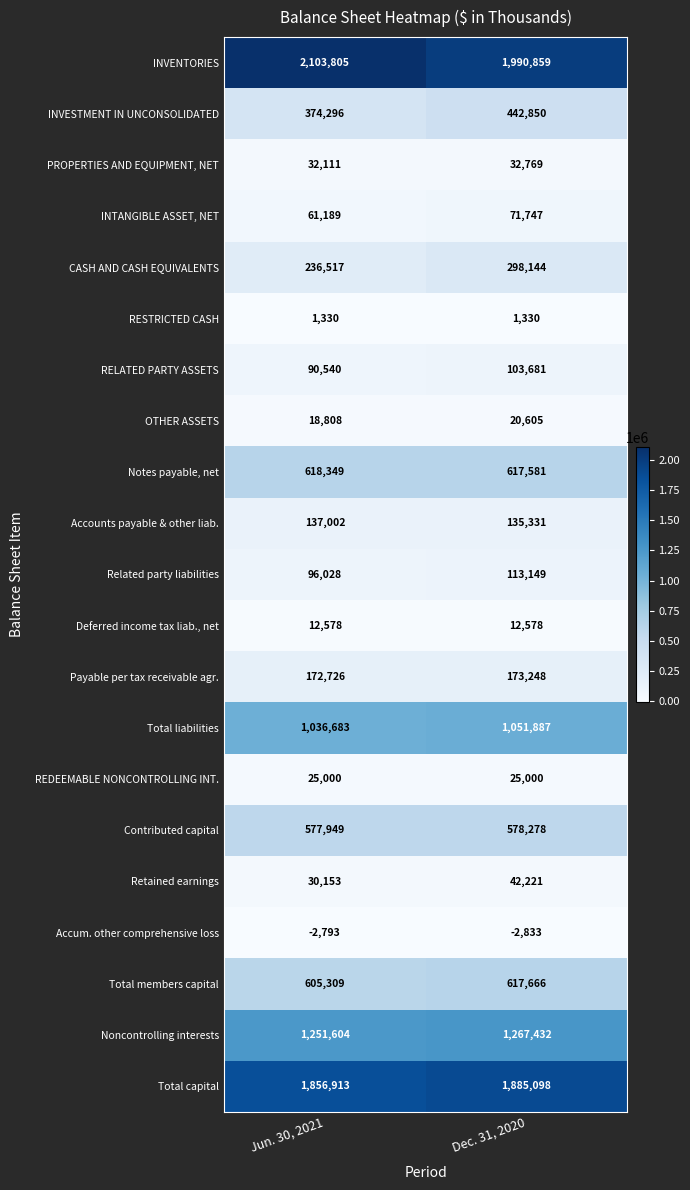

What is the difference between the highest and lowest values at Jun. 30, 2021?

2106598